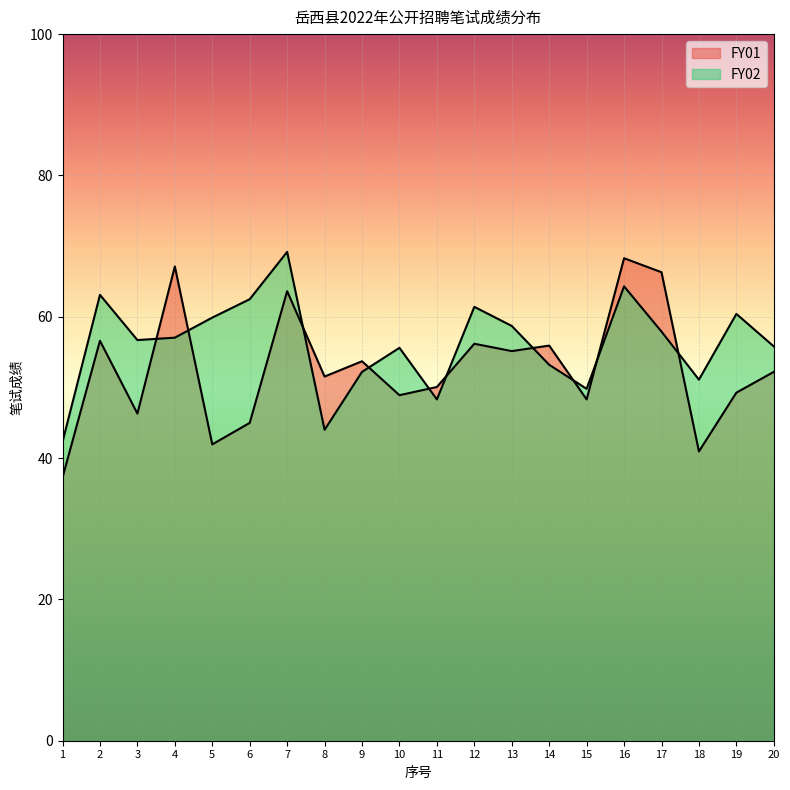

Reading right to left, what are all the values shown in this chart?

FY01: 20=52.2	19=49.3	18=40.9	17=66.3	16=68.3	15=48.3	14=55.9	13=55.1	12=56.2	11=50.1	10=48.9	9=53.7	8=51.5	7=63.6	6=45.0	5=41.9	4=67.1	3=46.3	2=56.6	1=37.3
FY02: 20=55.8	19=60.4	18=51.1	17=57.9	16=64.3	15=49.8	14=53.2	13=58.7	12=61.4	11=48.3	10=55.6	9=52.2	8=44.0	7=69.2	6=62.5	5=59.9	4=57.0	3=56.7	2=63.1	1=42.3